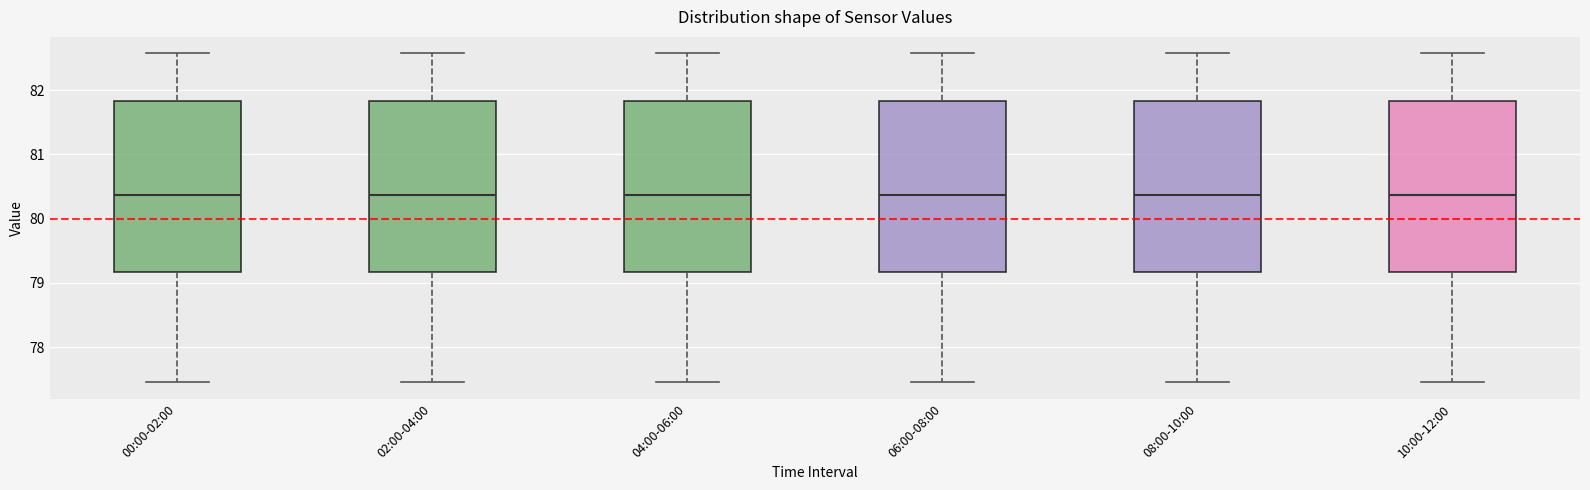

Where does the upper whisker of the box for 04:00-06:00 end on the y-axis? The values are not printed on the chart, so give them approximately, as read against the axis.

82.6